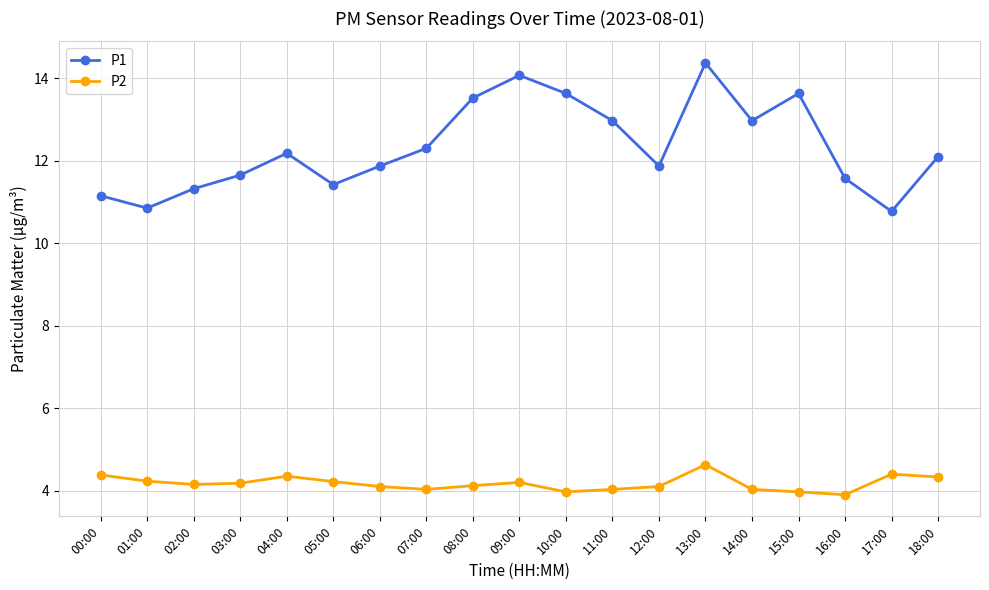

At 12:00, list the series in order from largest to smallest.

P1, P2